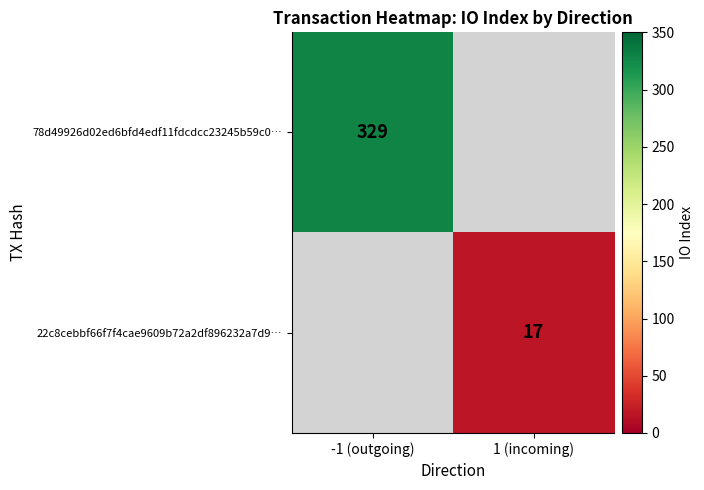

True or false: 22c8cebbf66f7f4cae9609b72a2df896232a7d9… has a value of 17 at 1 (incoming).

True